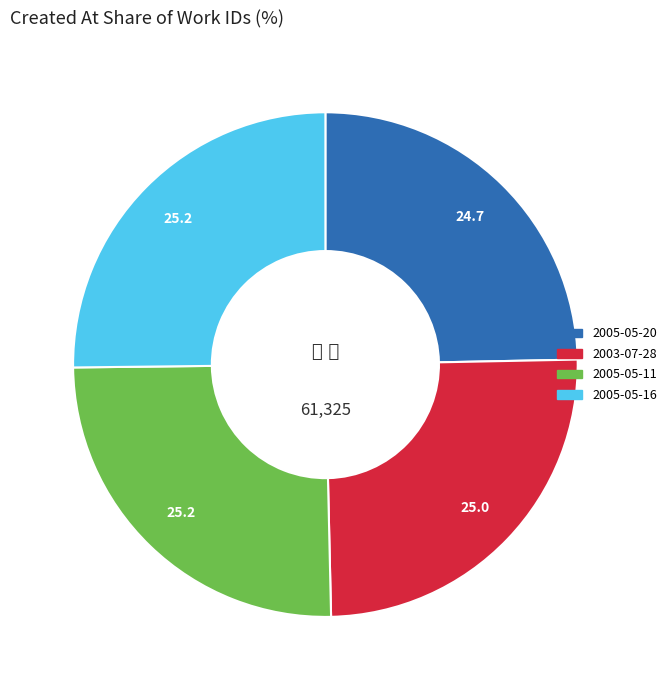

How many slices are in this pie chart?

4